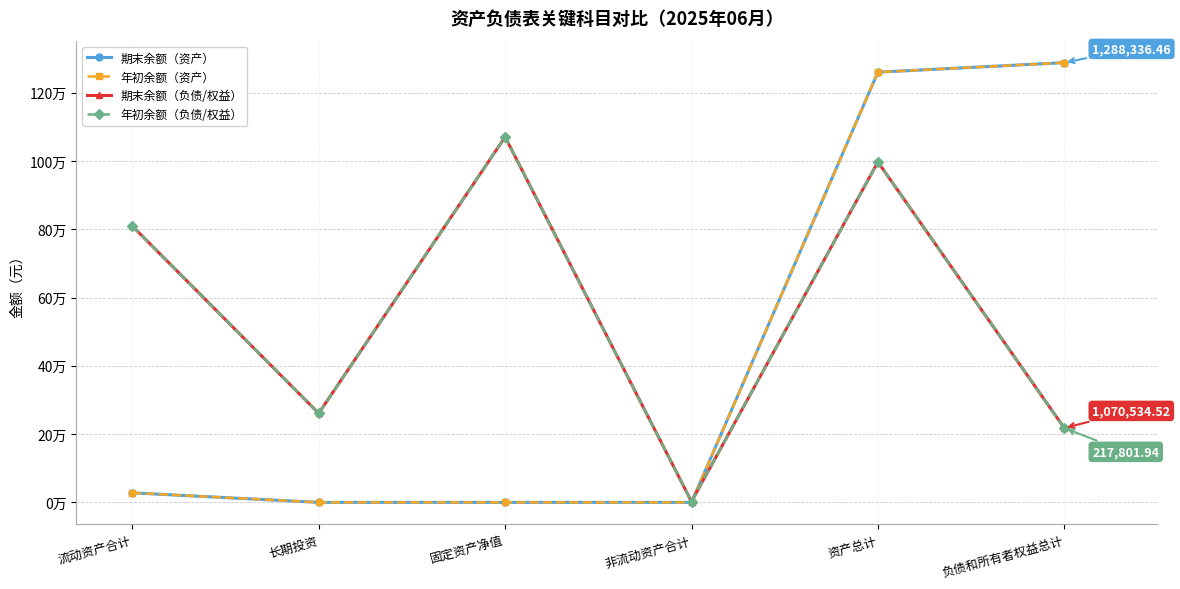

Is this an area chart (filled region under the line)?

No